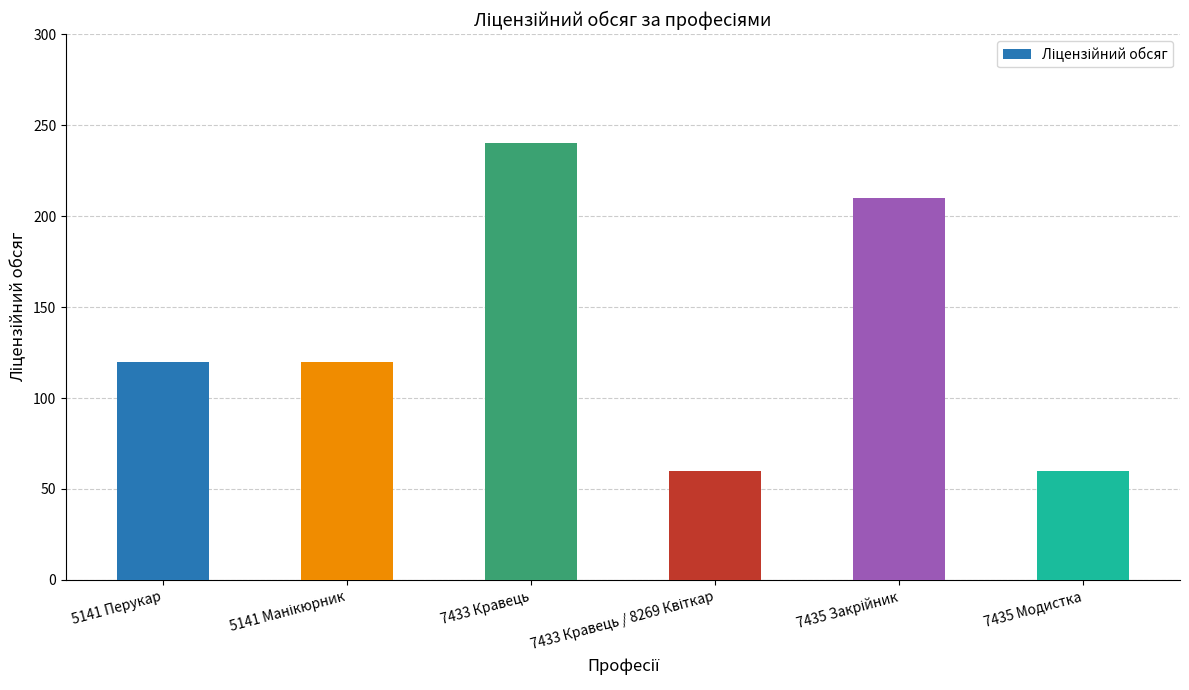

What is the value of the 1st bar from the left?

120